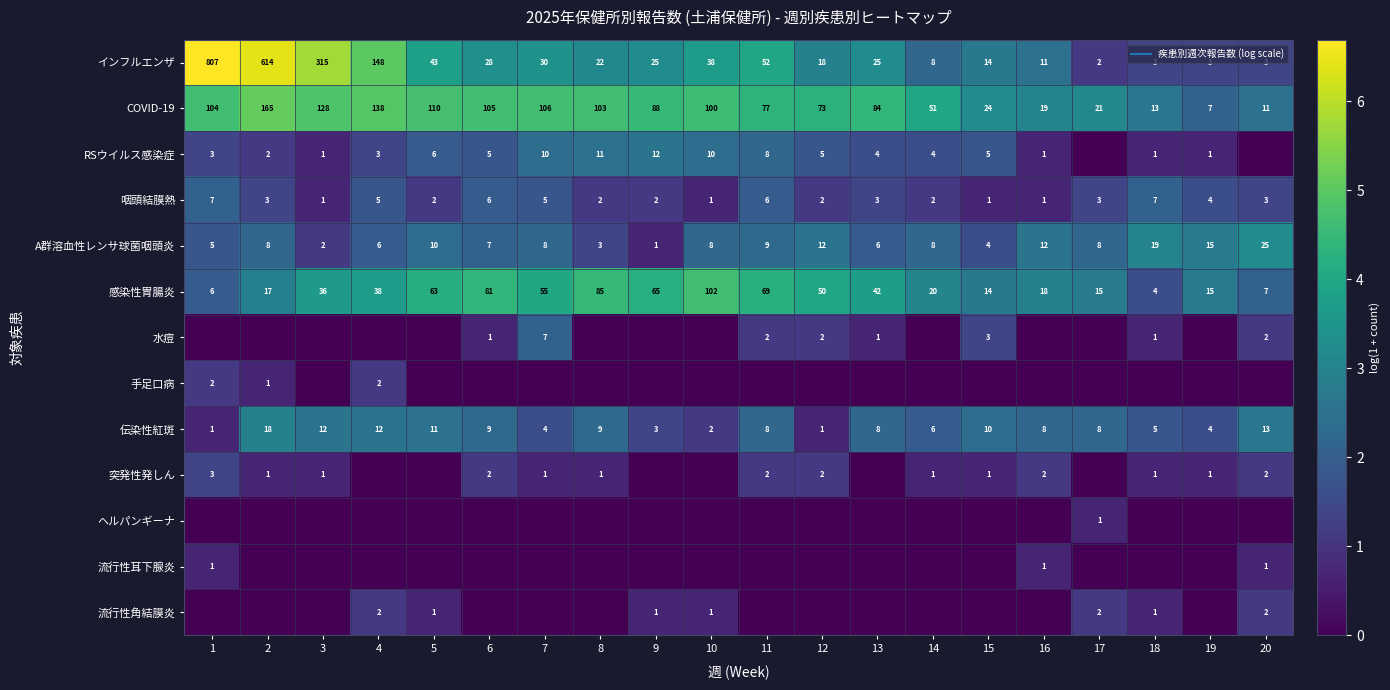

The 流行性耳下腺炎 series shows 0.3 at 7. True or false?

False